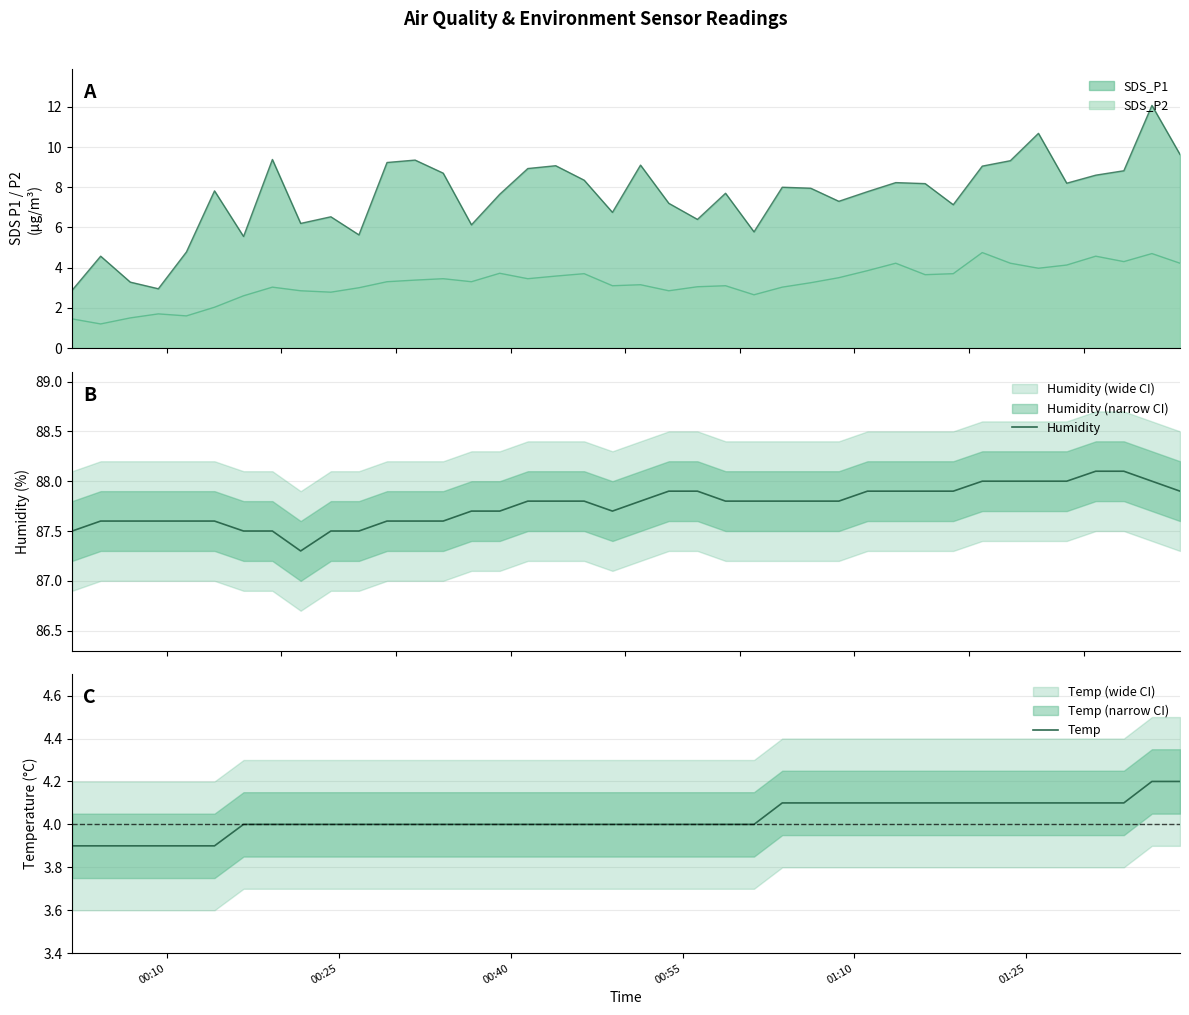

True or false: SDS_P2 and SDS_P1 intersect in this chart.

False